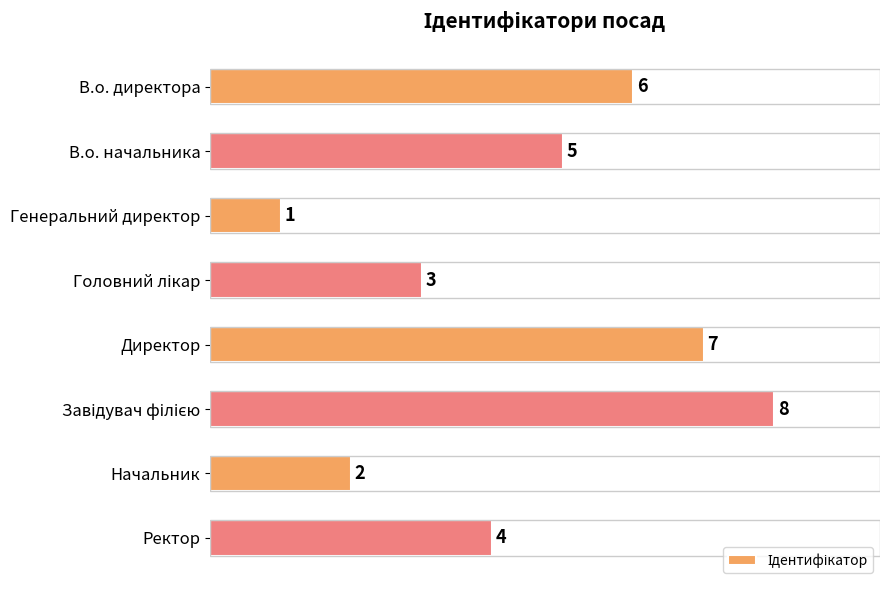

The chart shows a value of 7 at Директор. True or false?

True